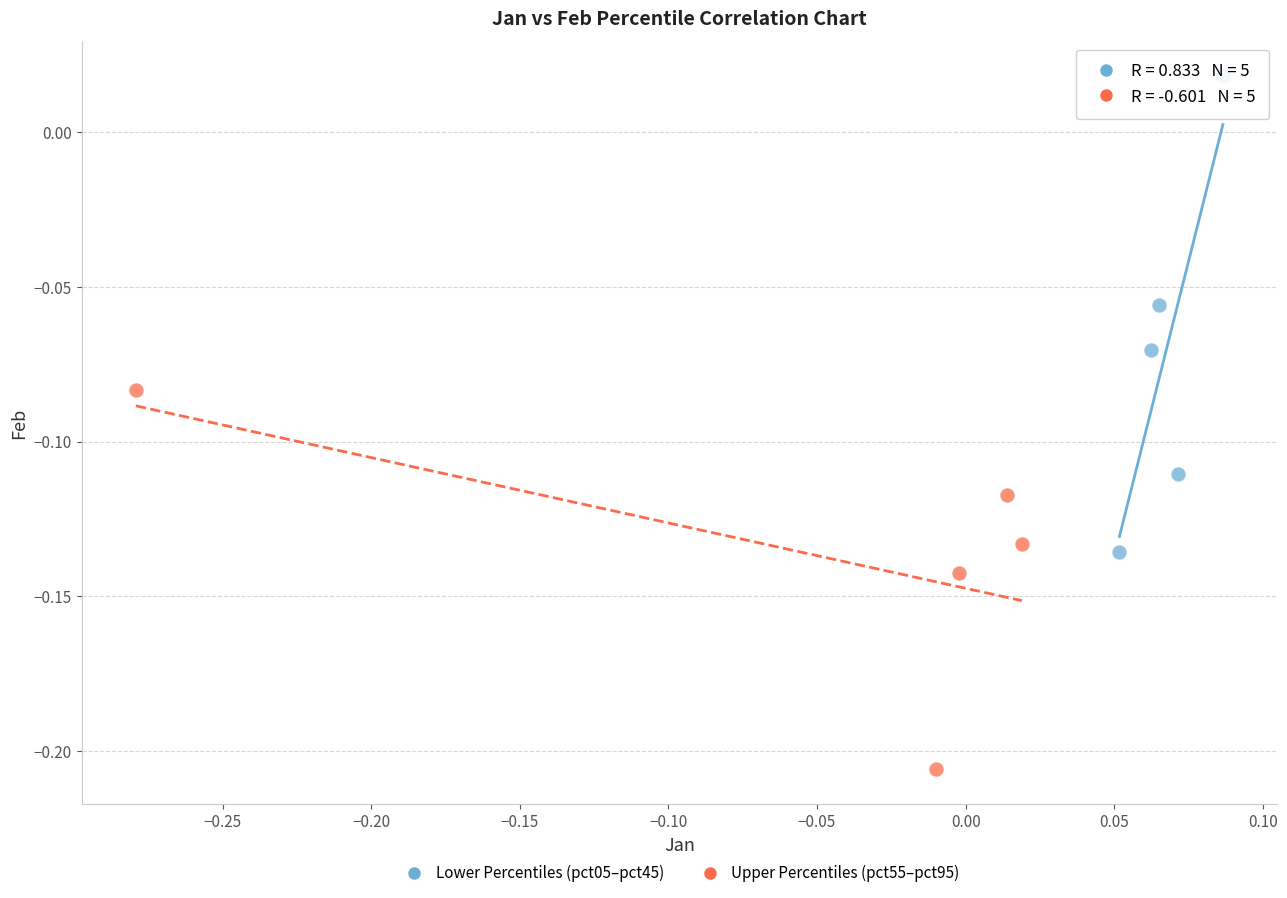

Which series contains the highest Y value?

Lower Percentiles (pct05–pct45)